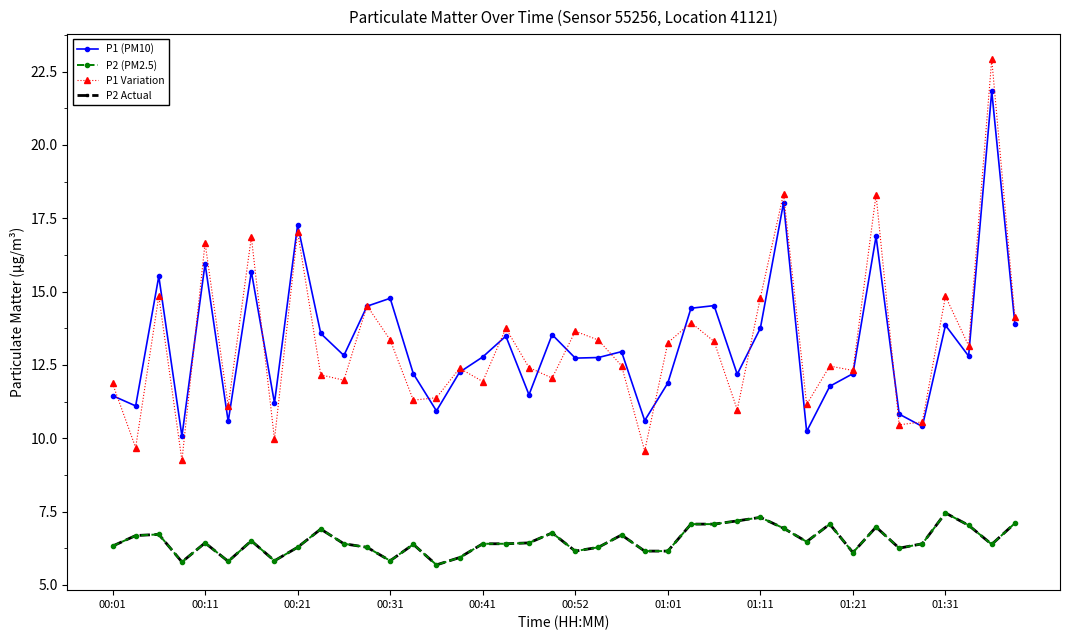

What is the label of the 19th point from the left?

18